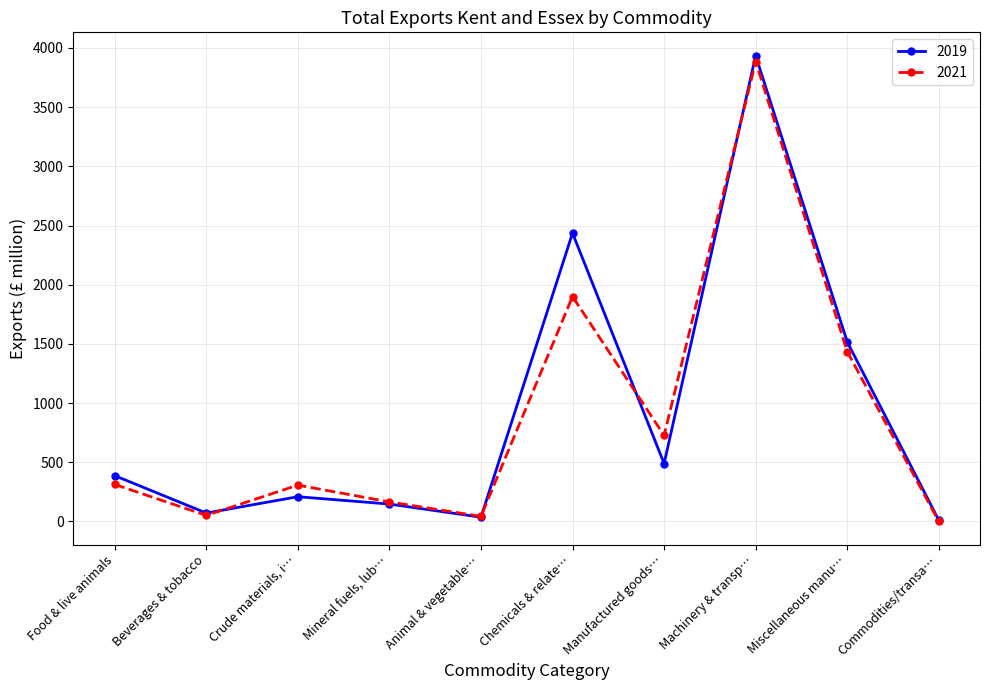

How many interior local valleys does the 2021 series have?

3